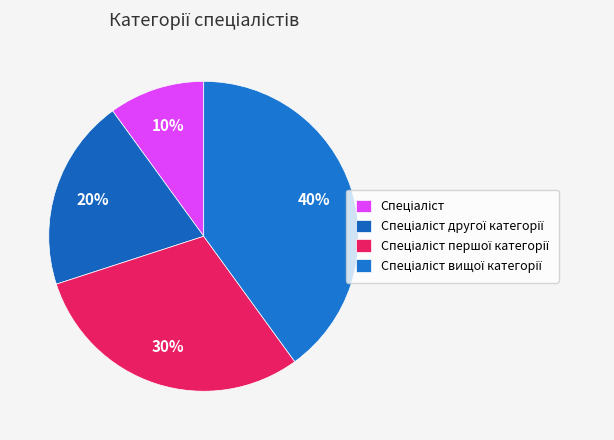

To the nearest percent, what is the combined percentage of Спеціаліст першої категорії and Спеціаліст вищої категорії?

70%